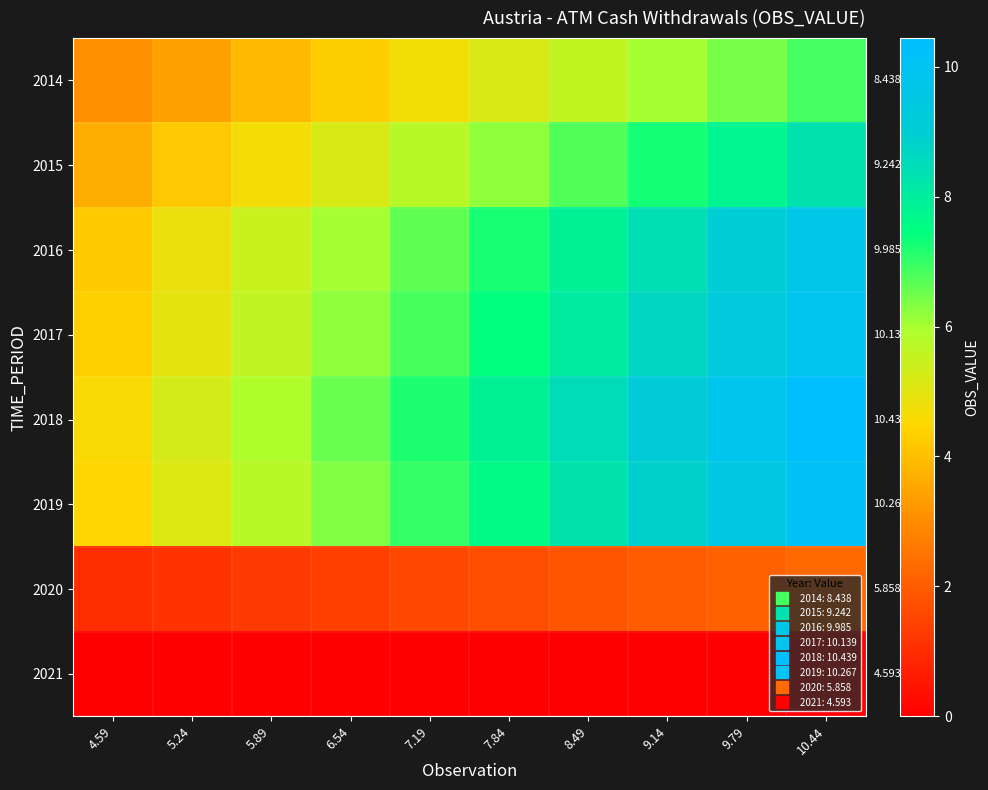

Which series has the largest total across all categories?

2018